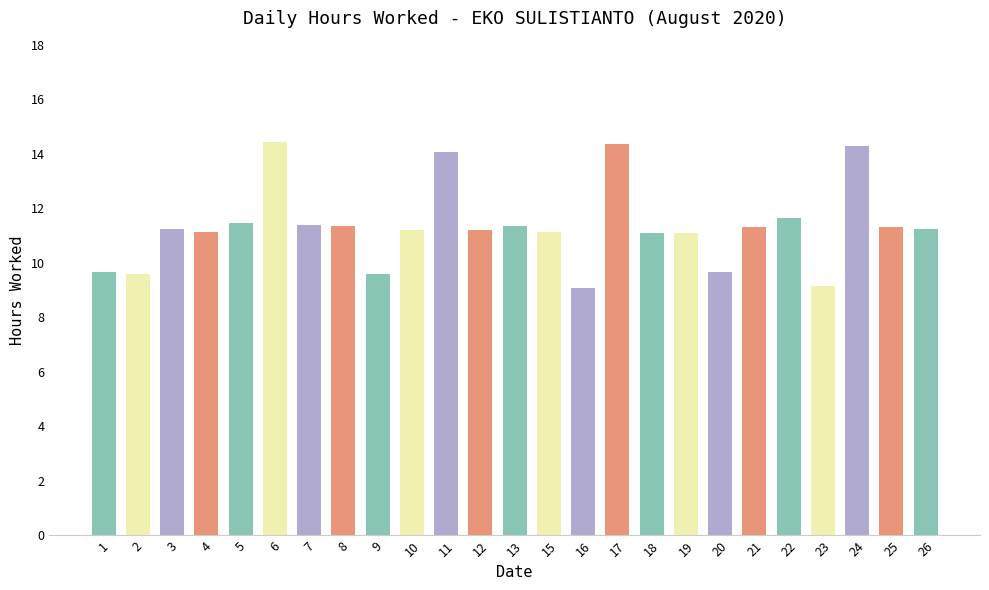

What is the value of the 25th bar from the left?

11.2